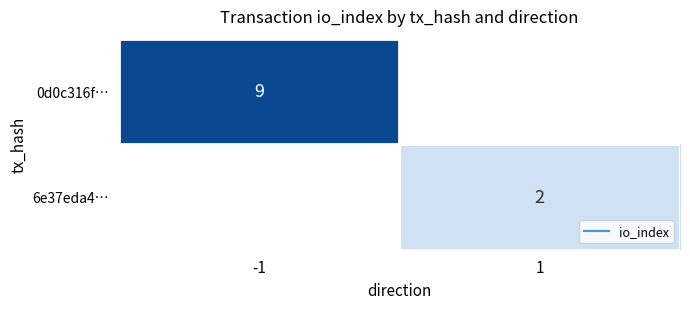

List the labels in order of 6e37eda4… value, smallest first.

-1, 1